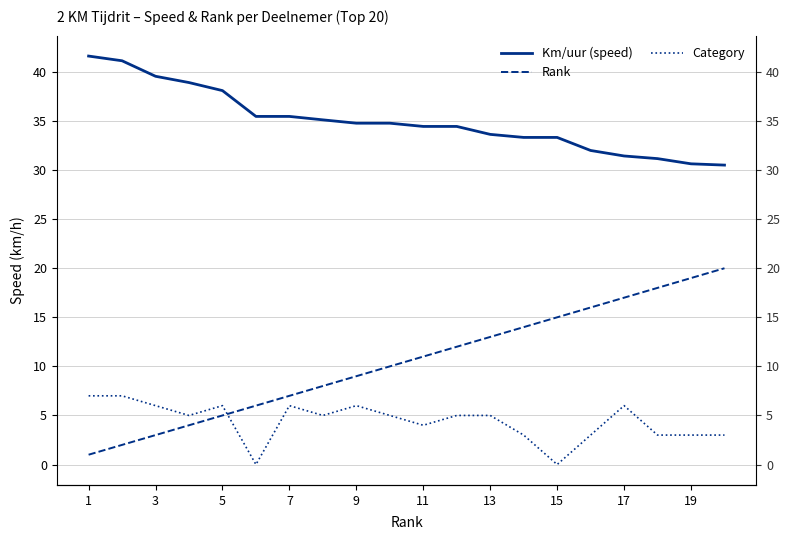

Which series has the largest total across all categories?

Km/uur (speed)